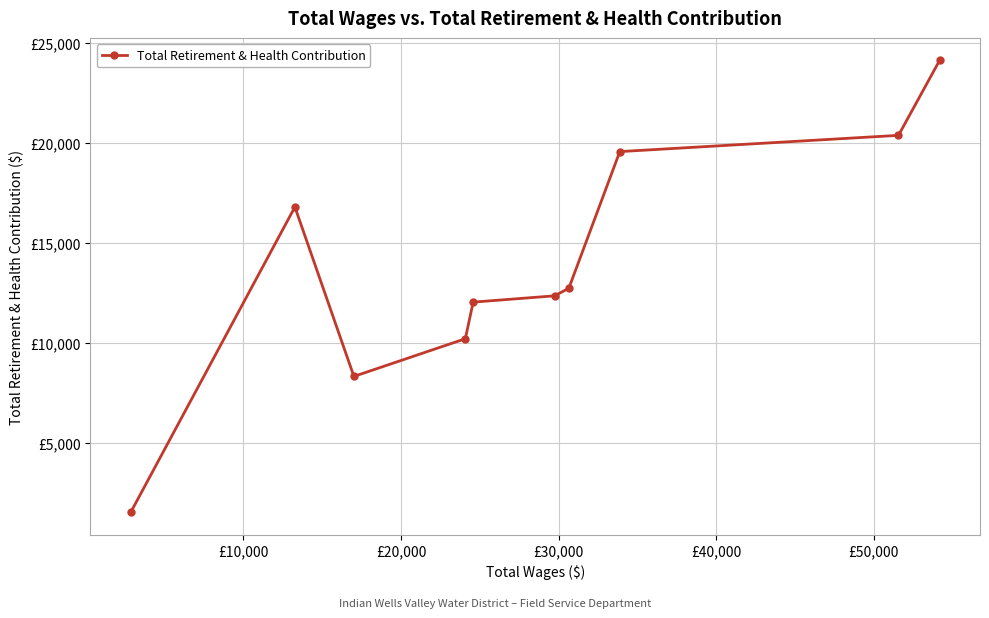

Does the chart display data point markers on the line(s)?

Yes